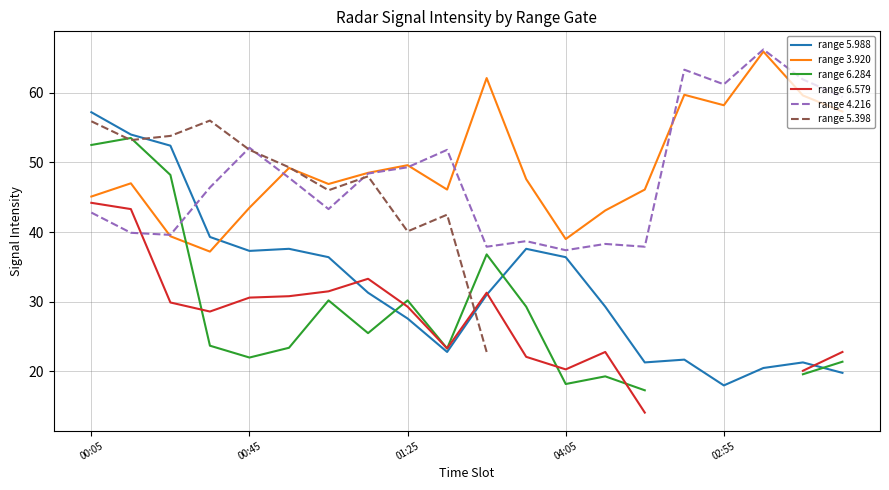

What is the value of the range 6.284 point at the 14th from the left?

19.3